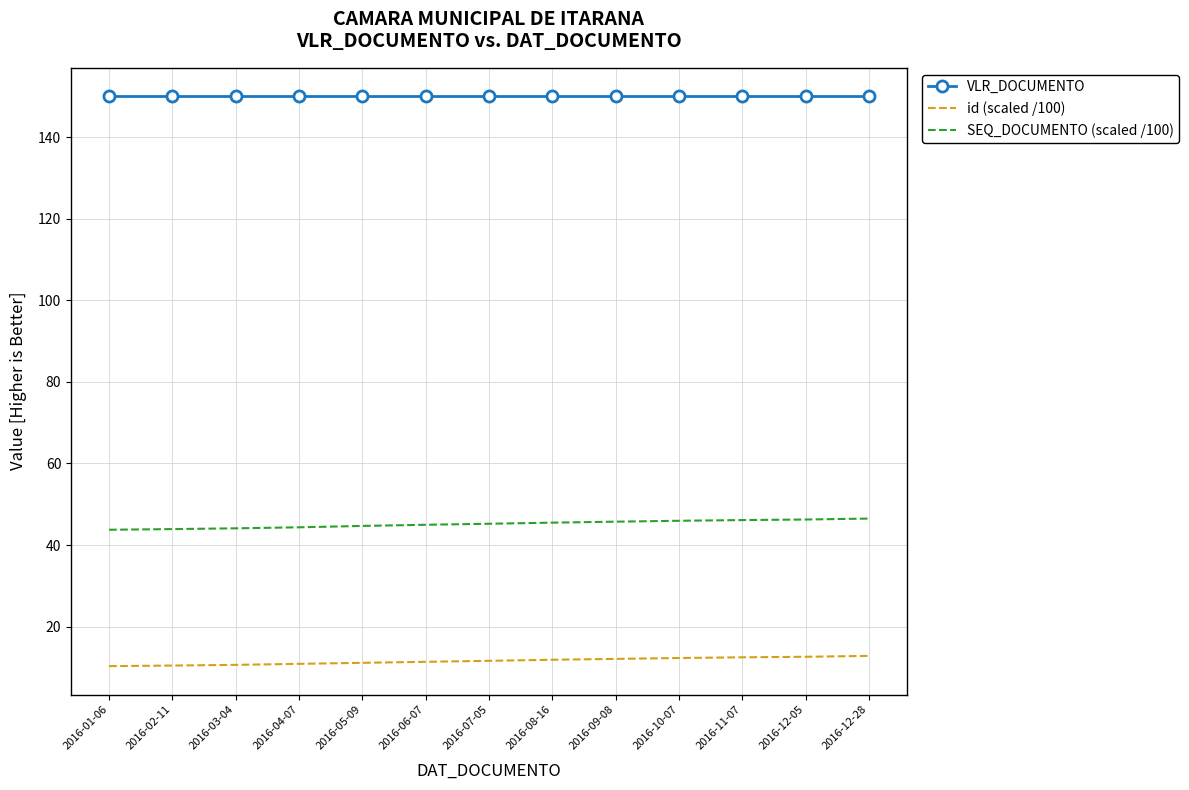

True or false: SEQ_DOCUMENTO (scaled /100) has a value of 43.8 at 2016-01-06.

True